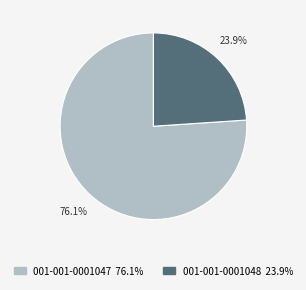

To the nearest percent, what is the difference between the 001-001-0001048 and 001-001-0001047 slice percentages?

52%